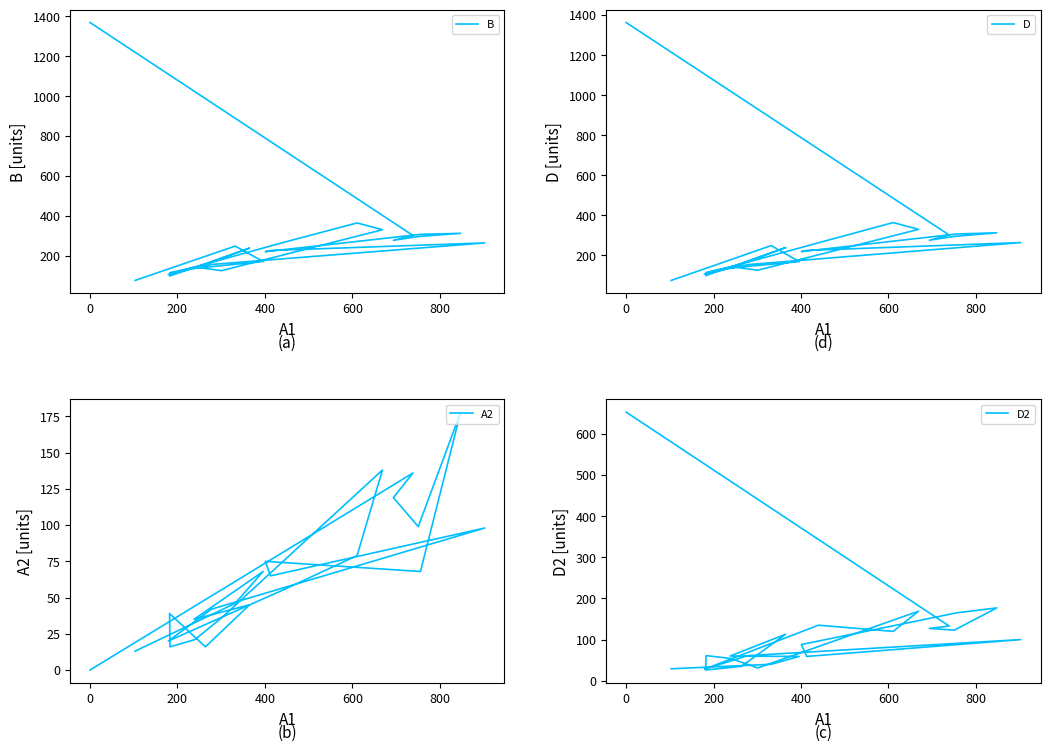

Reading left to right, extract all data points from this chart.

B: 77	249	172	137	239	161	99	116	144	126	331	365	266	107	157	265	227	221	308	313	297	278	302	1369
D: 75	249	169	137	239	161	99	115	144	126	330	364	263	107	154	264	225	219	307	313	295	276	302	1363
A2: 13	46	68	35	45	16	39	16	21	36	138	79	55	20	42	98	65	75	68	178	99	119	136	0
D2: 29	40	59	60	113	35	26	61	54	31	169	120	135	28	61	100	59	88	165	177	123	127	133	653